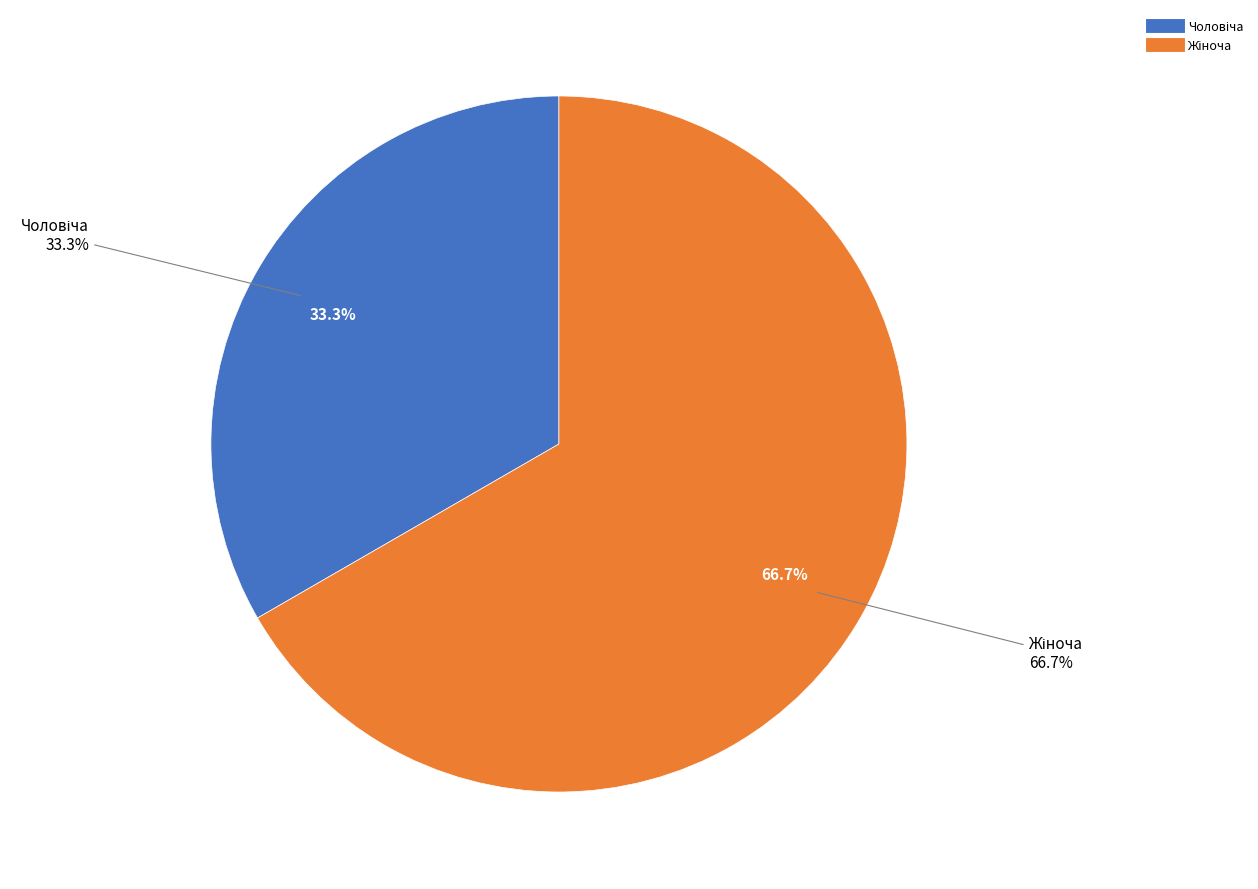

Which has a higher value, Жіноча or Чоловіча?

Жіноча